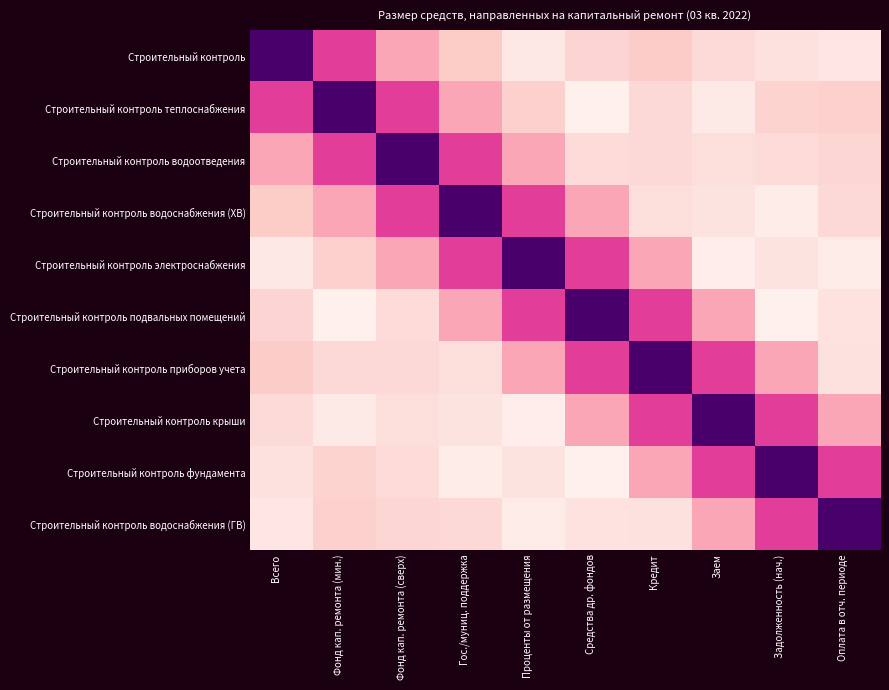

At which category is the sum across all series the highest?

Кредит